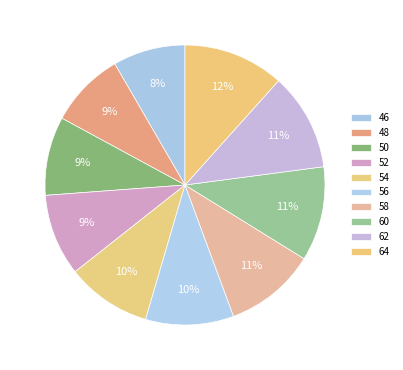

What percentage is the 50 slice, to the nearest percent?

9%